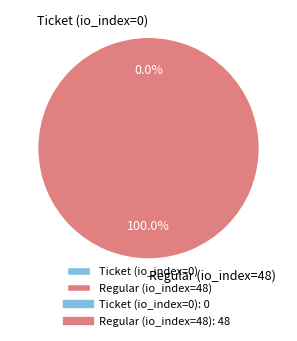

Does Regular (io_index=48) account for over 50% of the chart?

Yes